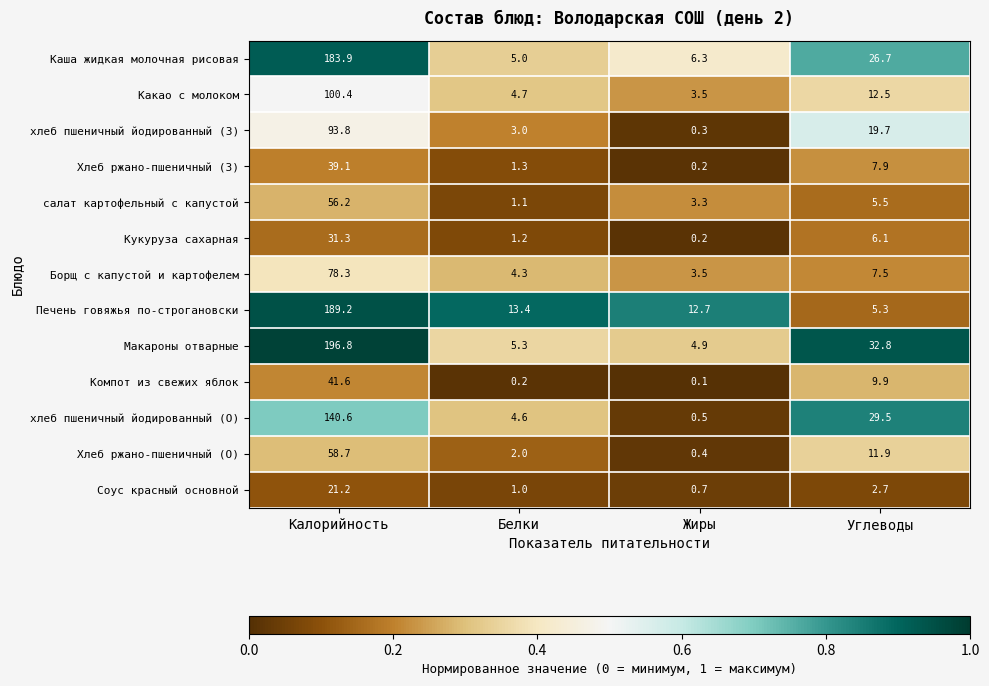

Which series has the largest range (max minus min)?

Макароны отварные